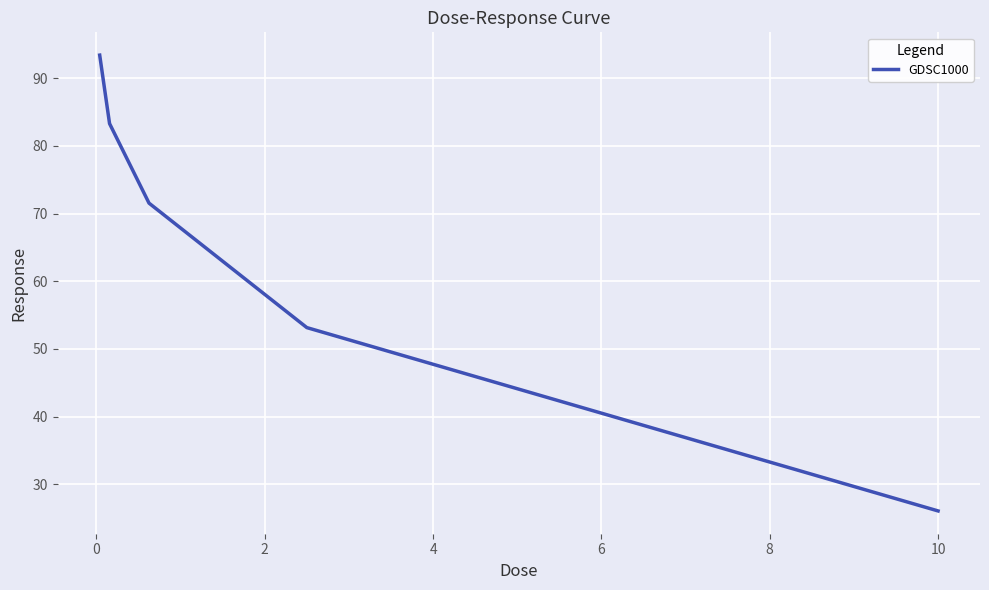

What is the maximum value shown in the chart?

93.4